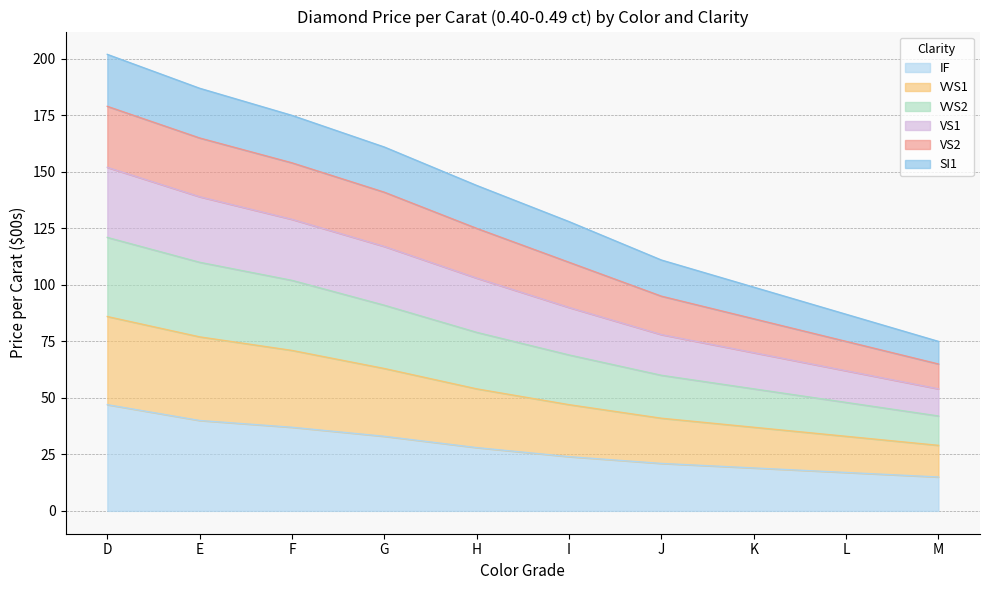

How many categories are shown in the chart?

10